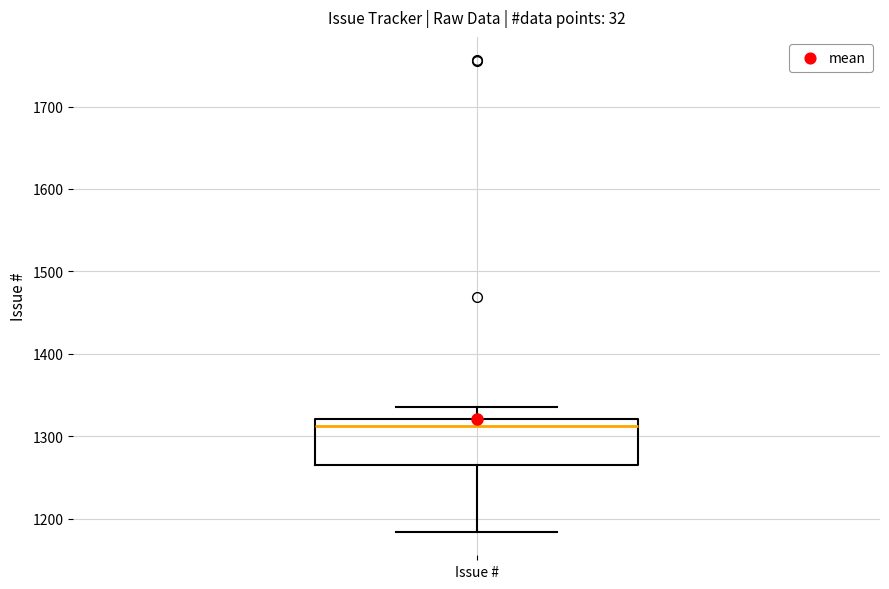

Read this box plot against the y-axis: the position of the median line, the range covered by the box, and the ends of both whiskers. The values are not printed on the chart, so give them approximately, as read against the axis.

median 1310, box 1270 to 1320, whiskers 1180 to 1340